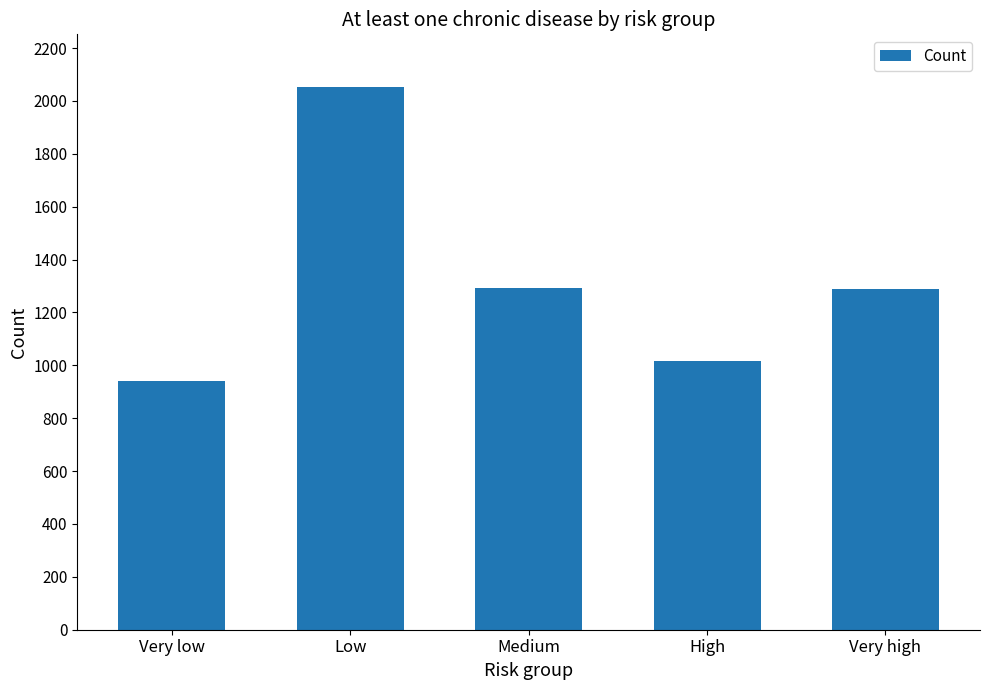

At which category does the chart reach its minimum across all series?

Very low